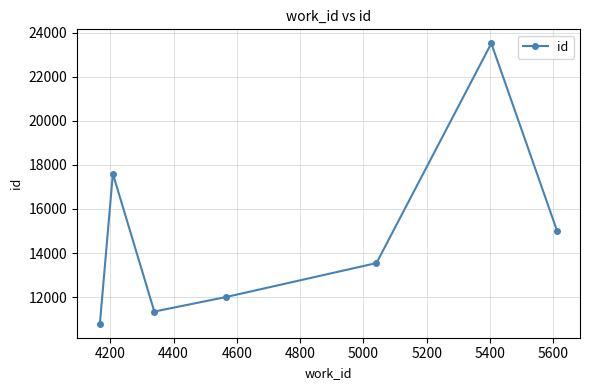

How many points are lower than both their immediate neighbors (excluding endpoints)?

1